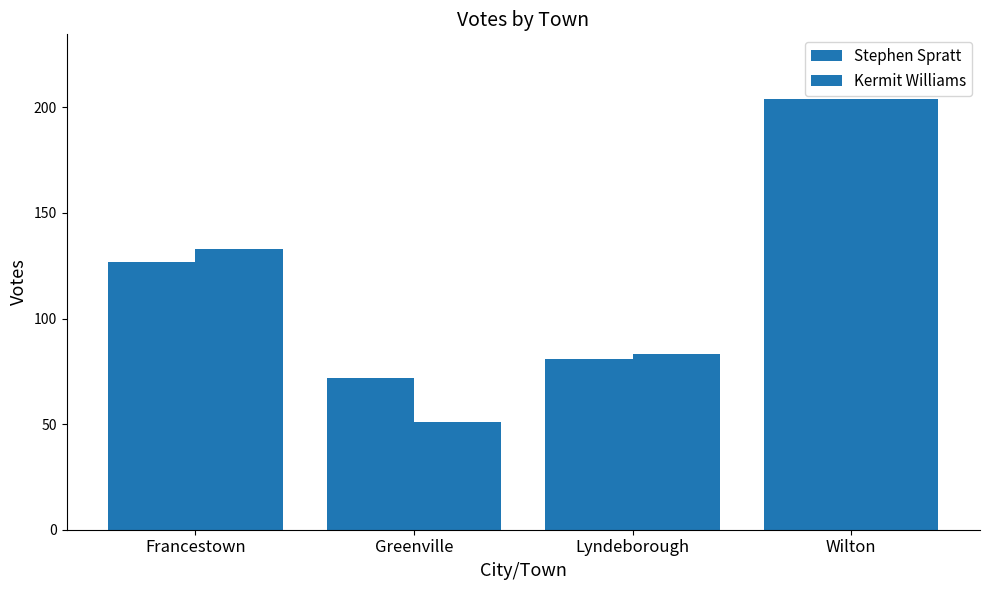

Are the bars grouped side by side (vs. stacked)?

Yes